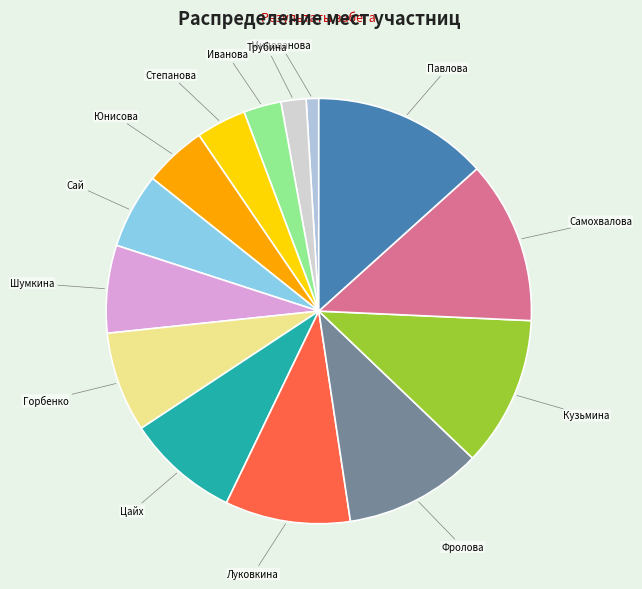

How many slices are in this pie chart?

14